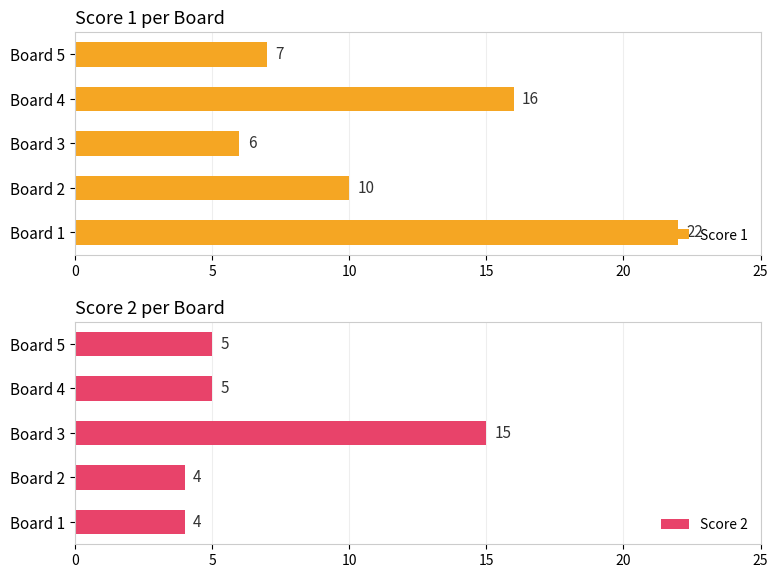

The value of Score 1 at 15 is 16. True or false?

True